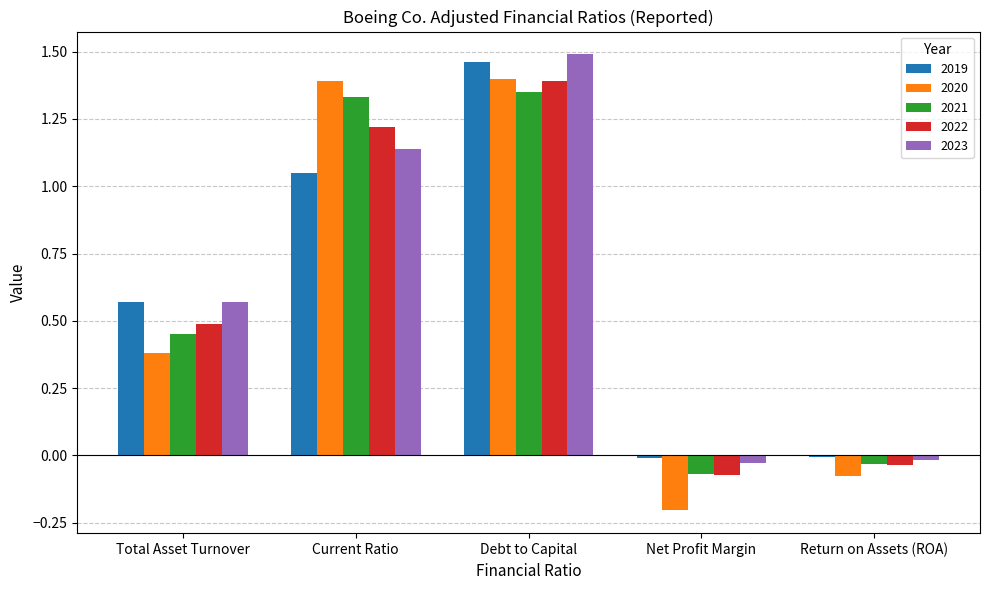

What is the total value across all series at Total Asset Turnover?

2.5